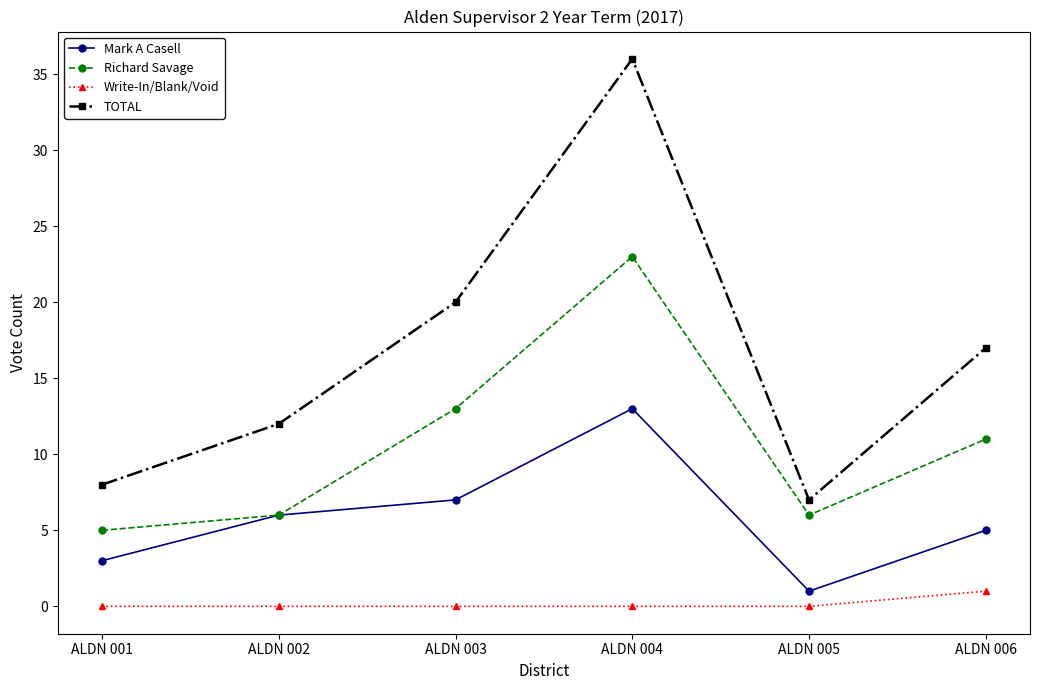

Which series has the widest spread of values?

TOTAL